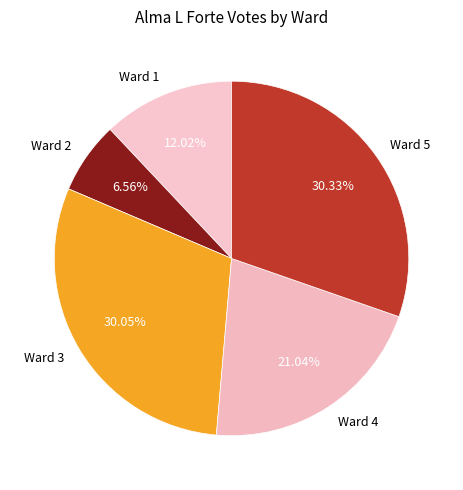

To the nearest percent, what portion does Ward 5 represent?

30%